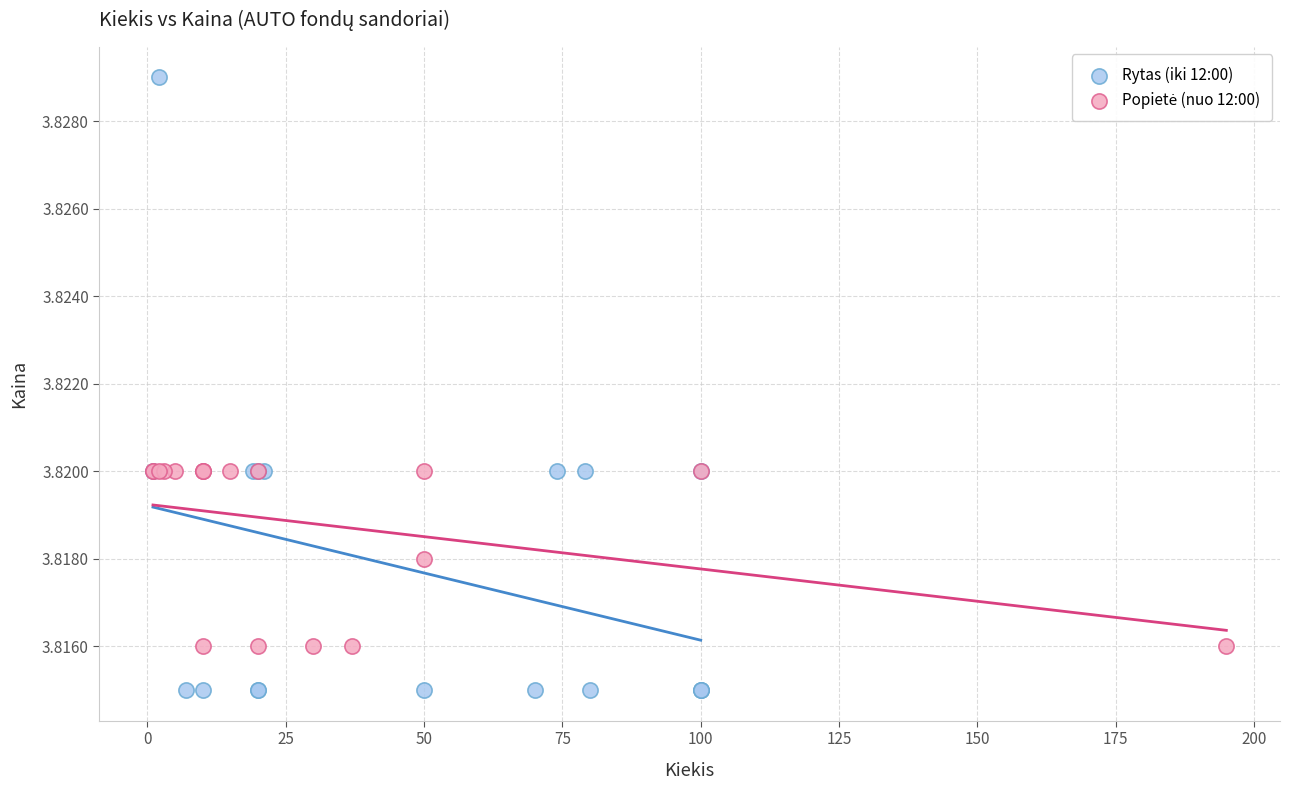

Which series contains the highest Y value?

Rytas (iki 12:00)